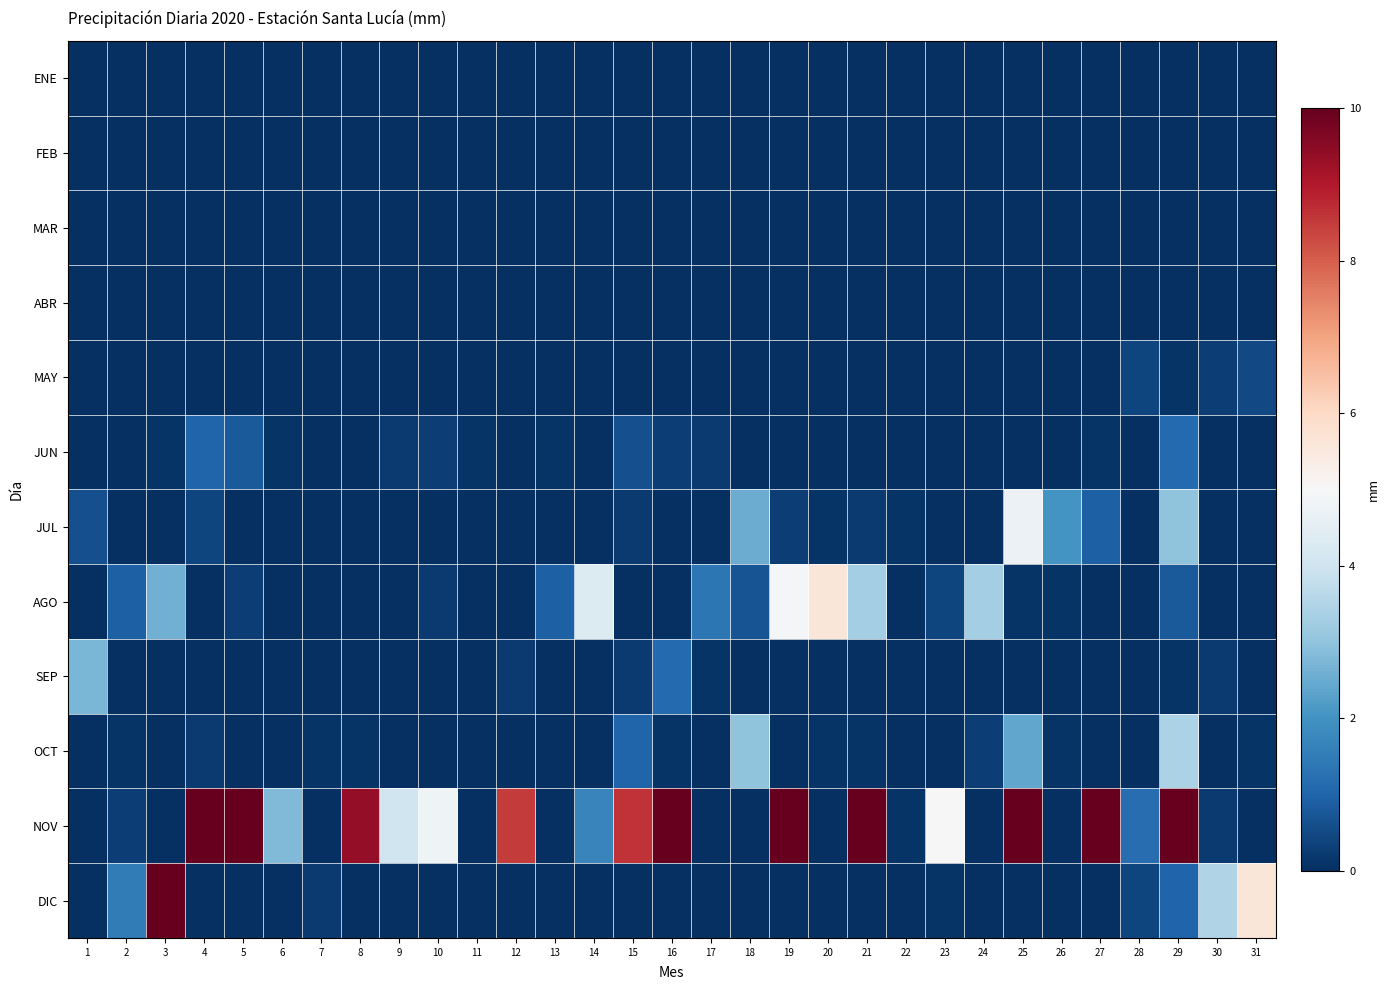

What is the spread (max minus min) of values at 5?

18.5